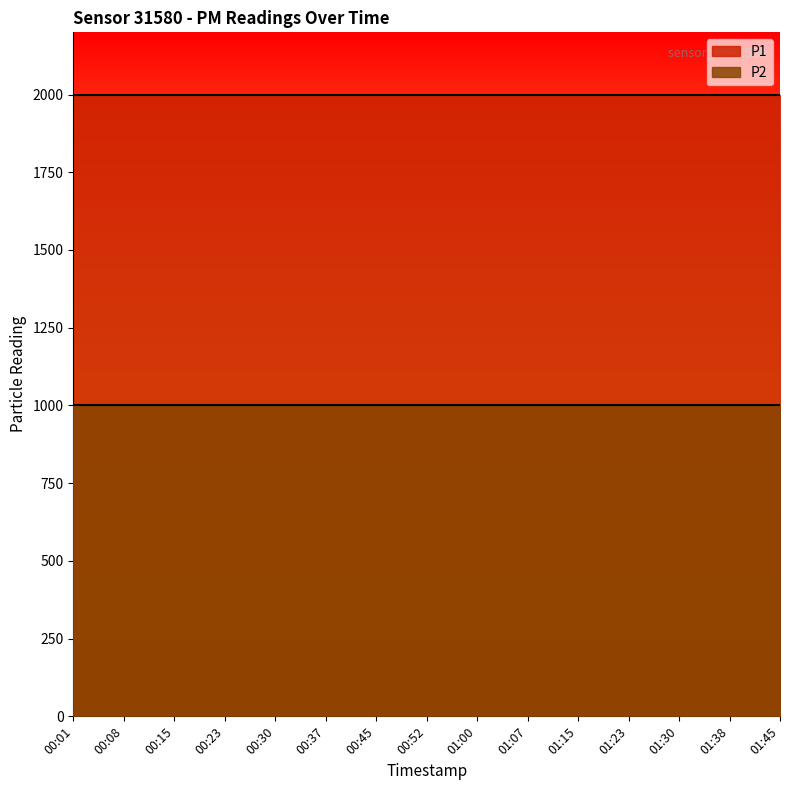

Rank the categories by P2 value from highest to lowest.

00:01, 00:08, 00:15, 00:23, 00:30, 00:37, 00:45, 00:52, 01:00, 01:07, 01:15, 01:23, 01:30, 01:38, 01:45